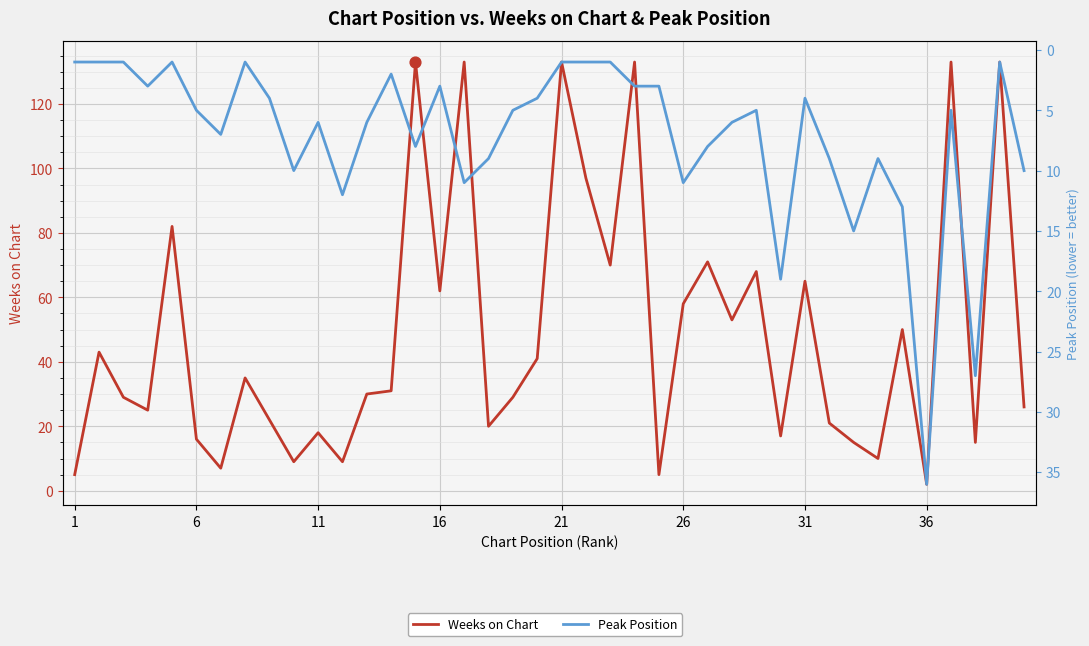

Is the value of Peak Position at 14 greater than the value of Weeks on Chart at 38?

No